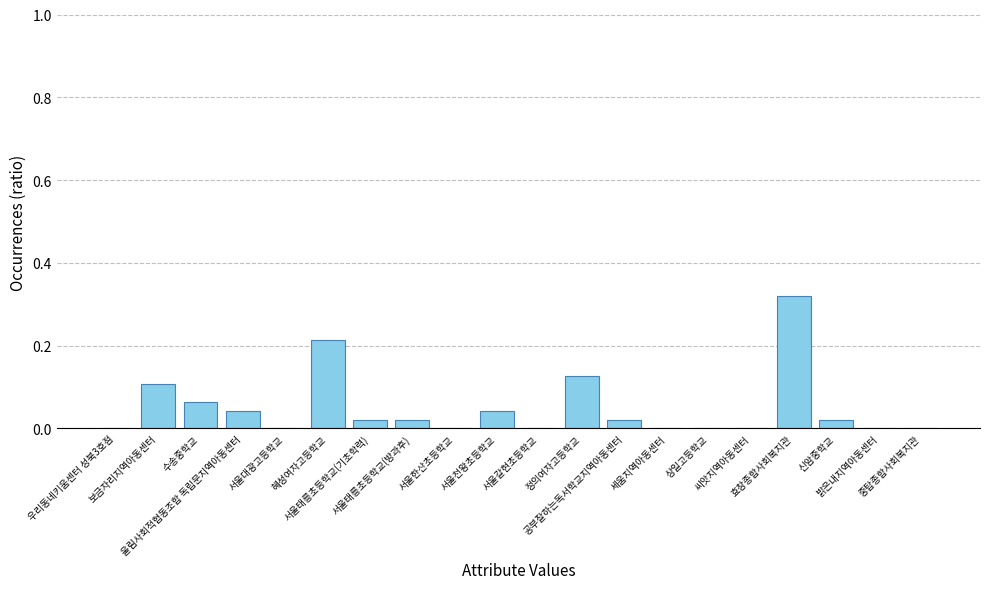

What is the sum of all values?

1.0